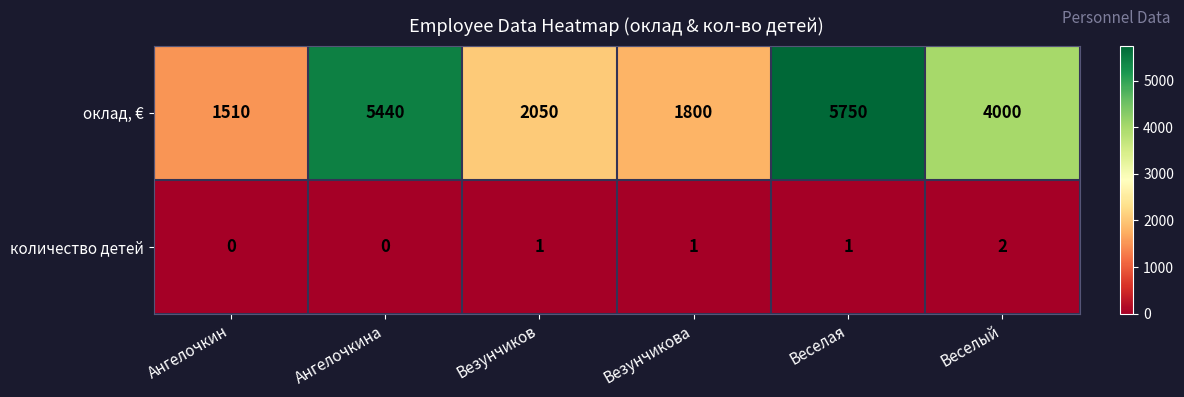

Rank the series by their maximum value, from highest to lowest.

оклад, €, количество детей